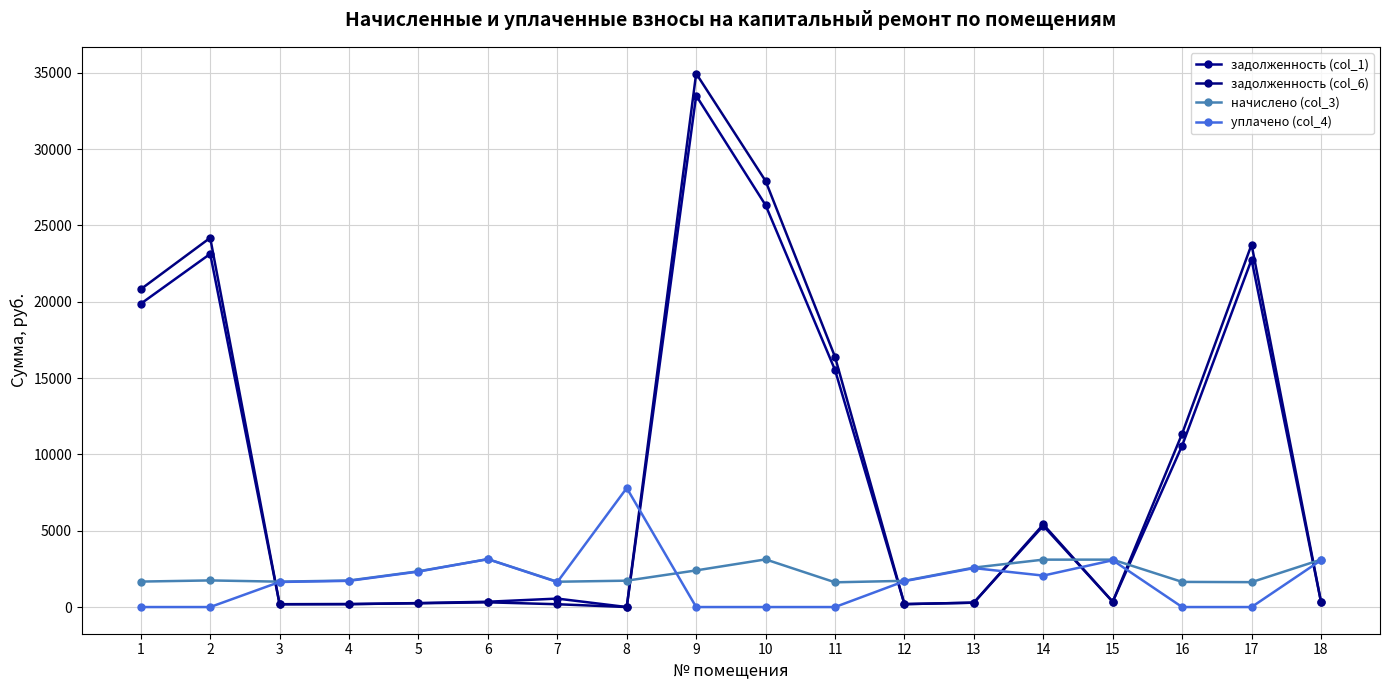

How many values in the уплачено (col_4) series exceed 1694?

9